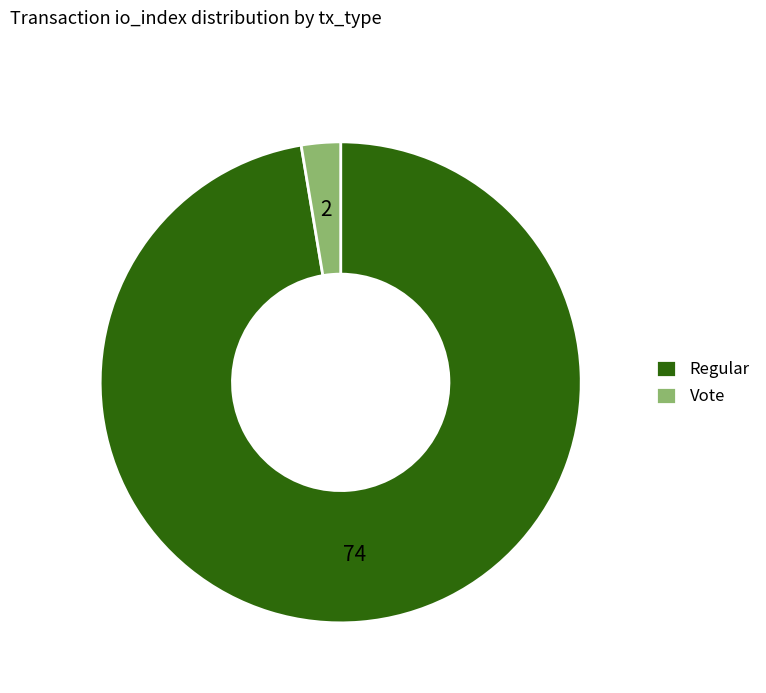

Is it true that Regular is 97% of the pie?

True